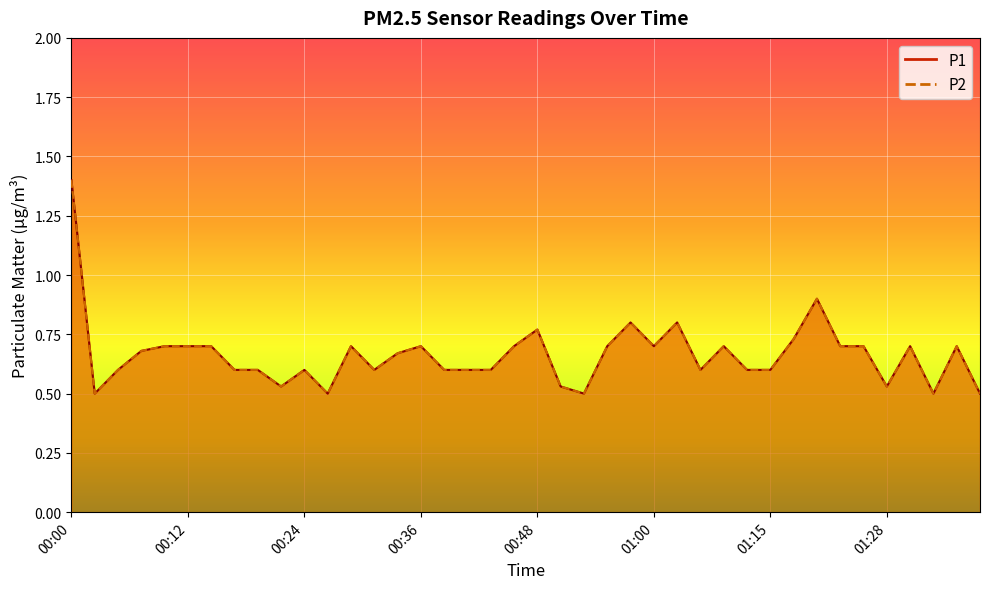

Reading left to right, what are all the values shown in this chart?

P1: 1.4	0.5	0.6	0.7	0.7	0.7	0.7	0.6	0.6	0.5	0.6	0.5	0.7	0.6	0.7	0.7	0.6	0.6	0.6	0.7	0.8	0.5	0.5	0.7	0.8	0.7	0.8	0.6	0.7	0.6	0.6	0.7	0.9	0.7	0.7	0.5	0.7	0.5	0.7	0.5
P2: 1.4	0.5	0.6	0.7	0.7	0.7	0.7	0.6	0.6	0.5	0.6	0.5	0.7	0.6	0.7	0.7	0.6	0.6	0.6	0.7	0.8	0.5	0.5	0.7	0.8	0.7	0.8	0.6	0.7	0.6	0.6	0.7	0.9	0.7	0.7	0.5	0.7	0.5	0.7	0.5